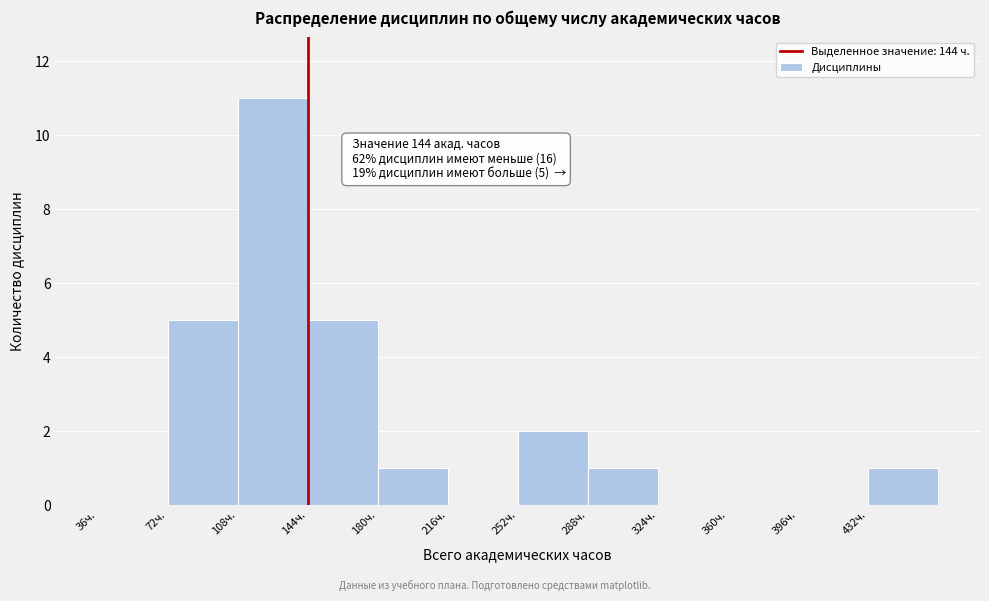

Over which range of the x-axis is the bar tallest?

108 to 144